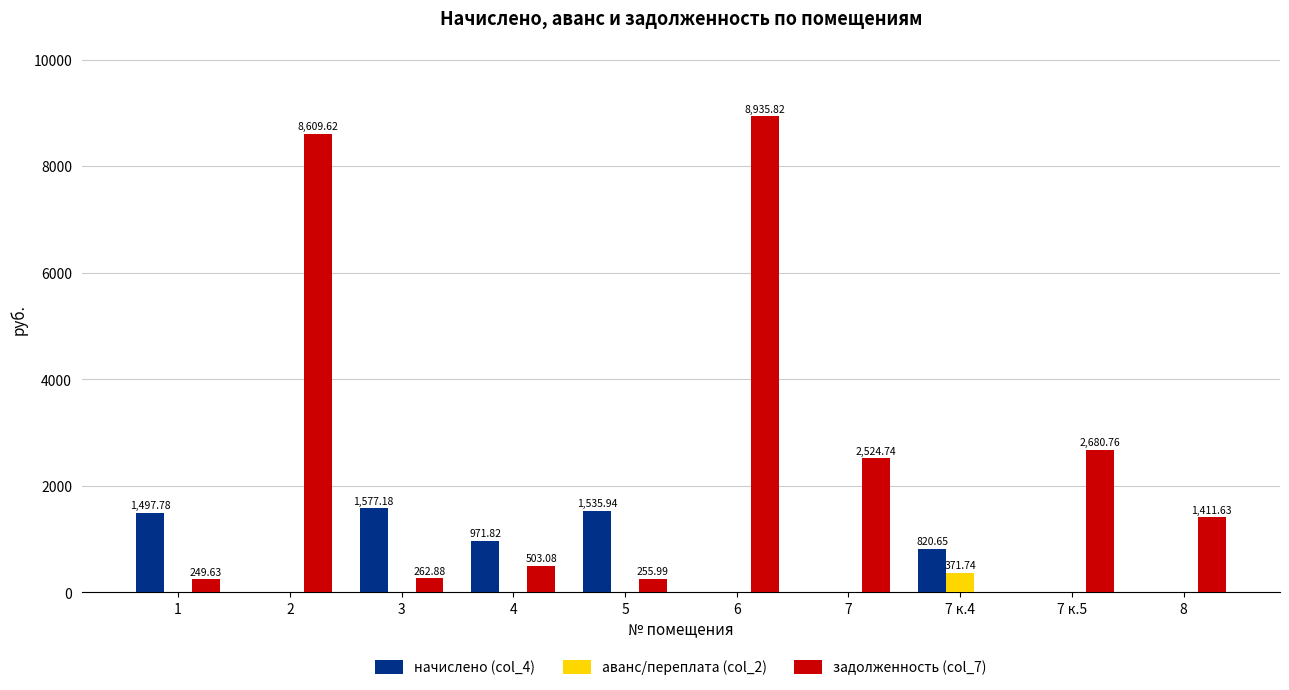

At which label is задолженность (col_7) closest to 4467?

7 к.5